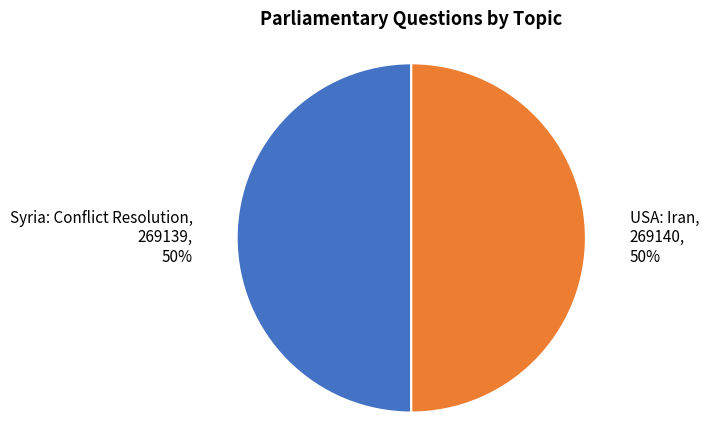

The Syria: Conflict Resolution slice represents 50% of the pie. True or false?

True